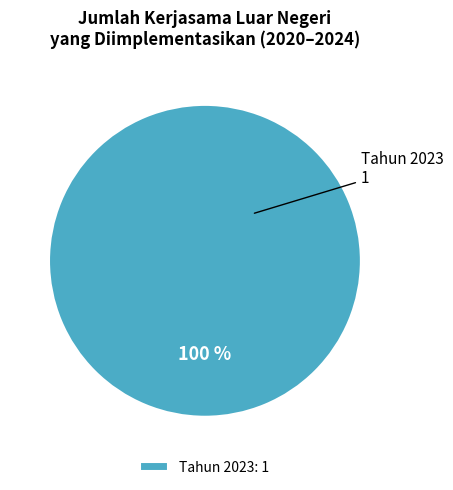

To the nearest percent, what portion does Tahun 2023: 1 represent?

100%